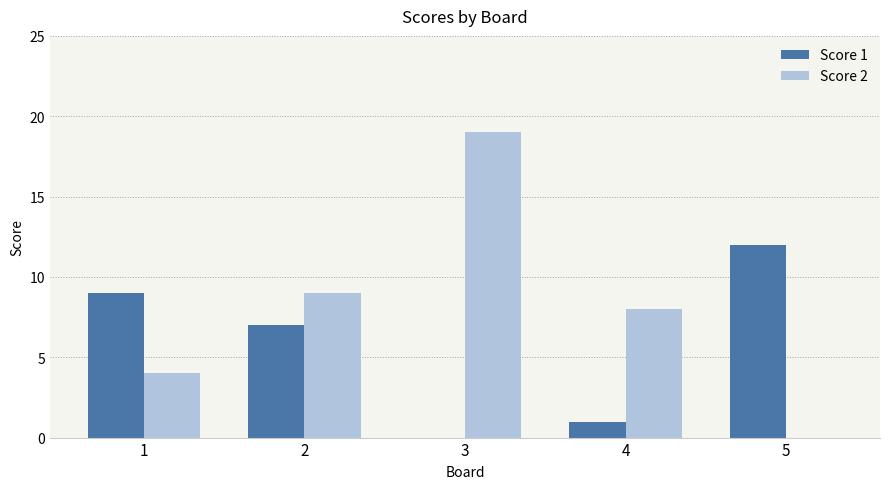

How many data points does each series have?

5